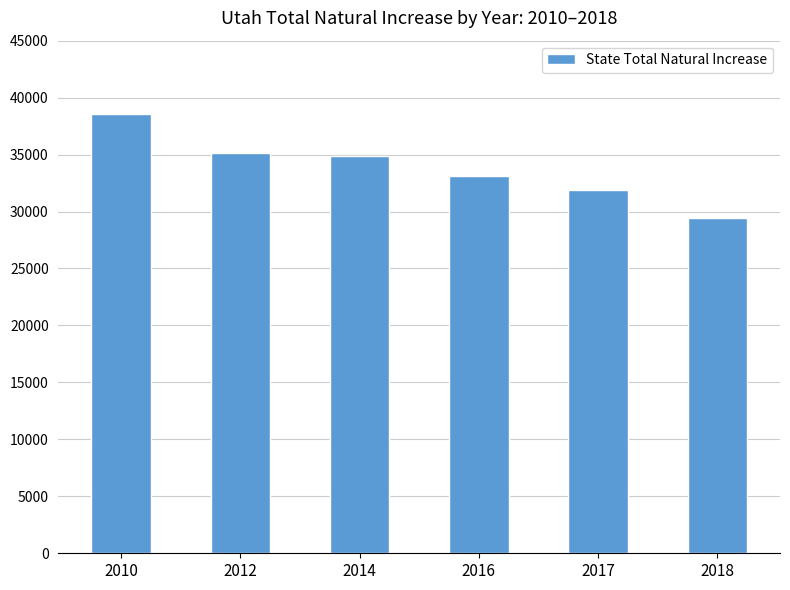

Is it true that the value at 2010 is 38597?

True